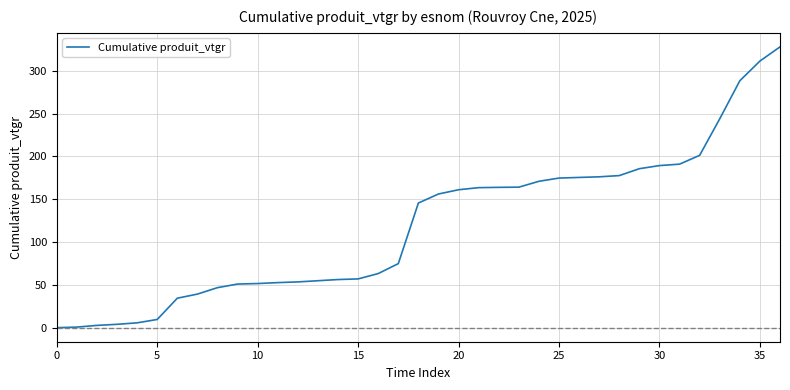

What is the greatest value displayed?

327.9